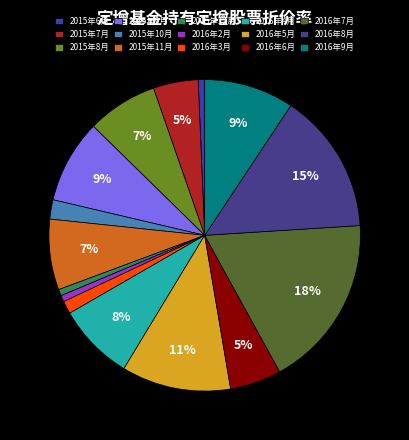

What is the ratio of the value at 2016年9月 to the value at 2015年7月?

2.0